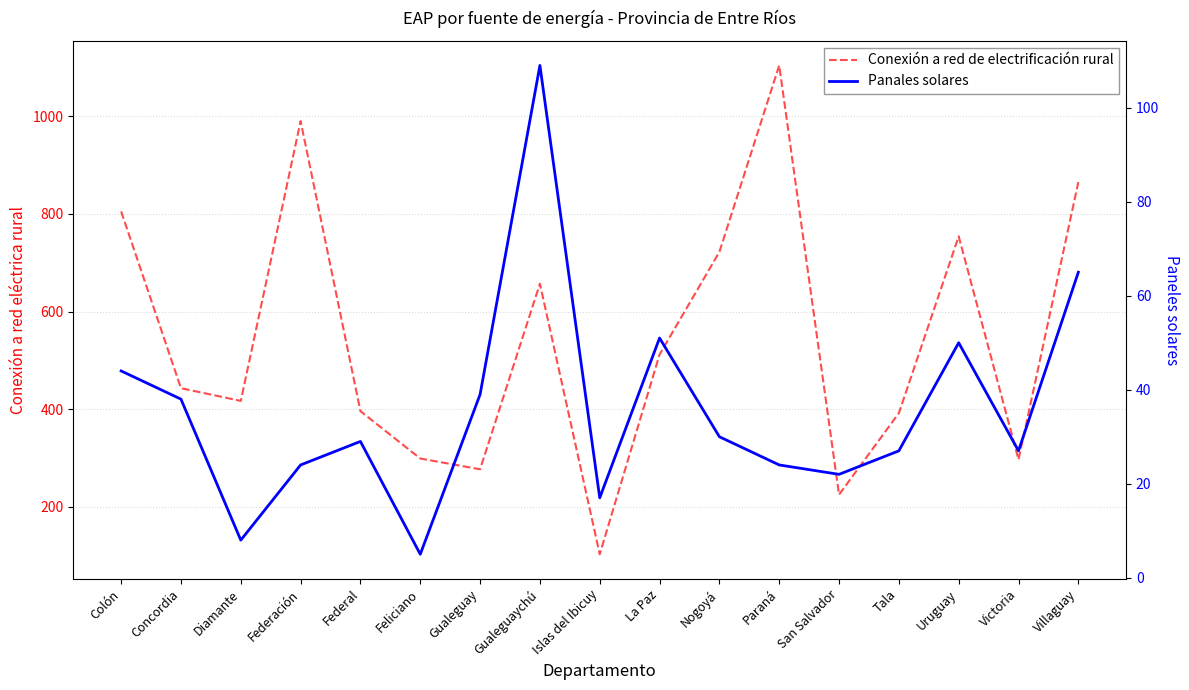

True or false: Conexión a red de electrificación rural and Panales solares cross at least once.

False